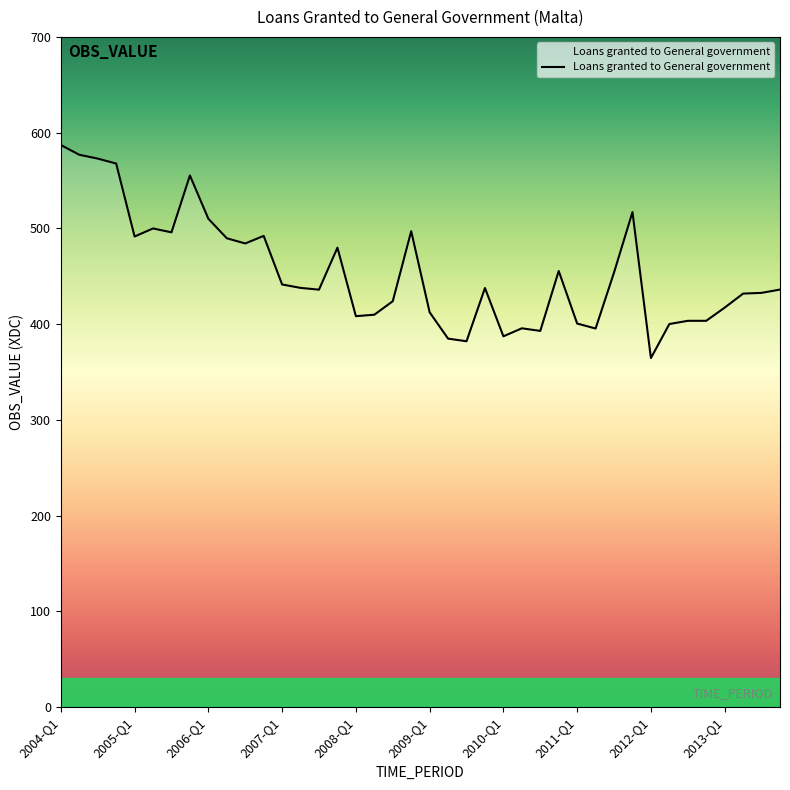

What is the difference between the maximum and minimum values?

222.5